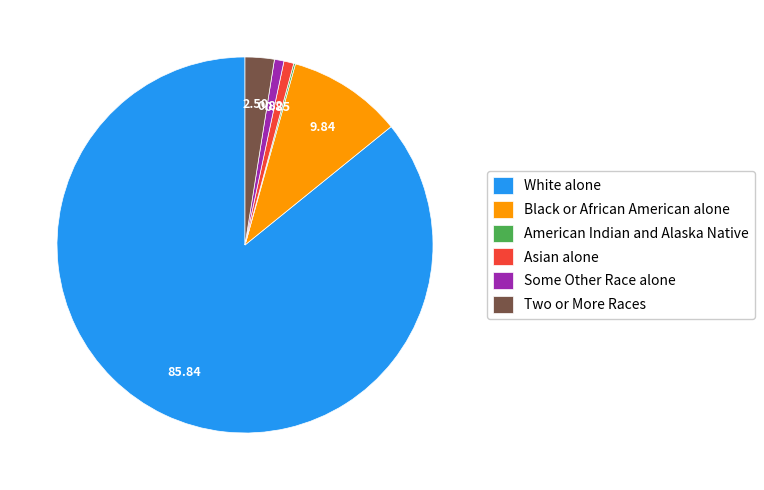

Is it true that Two or More Races is 13% of the pie?

False